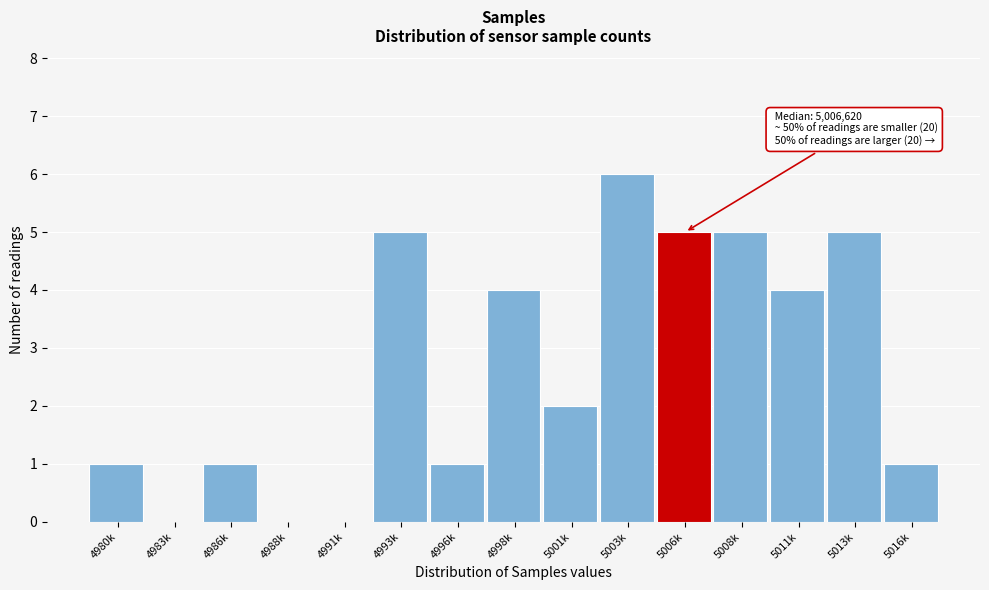

Reading left to right, list all the values displayed in this chart.

4980k=1	4983k=0	4986k=1	4988k=0	4991k=0	4993k=5	4996k=1	4998k=4	5001k=2	5003k=6	5006k=5	5008k=5	5011k=4	5013k=5	5016k=1